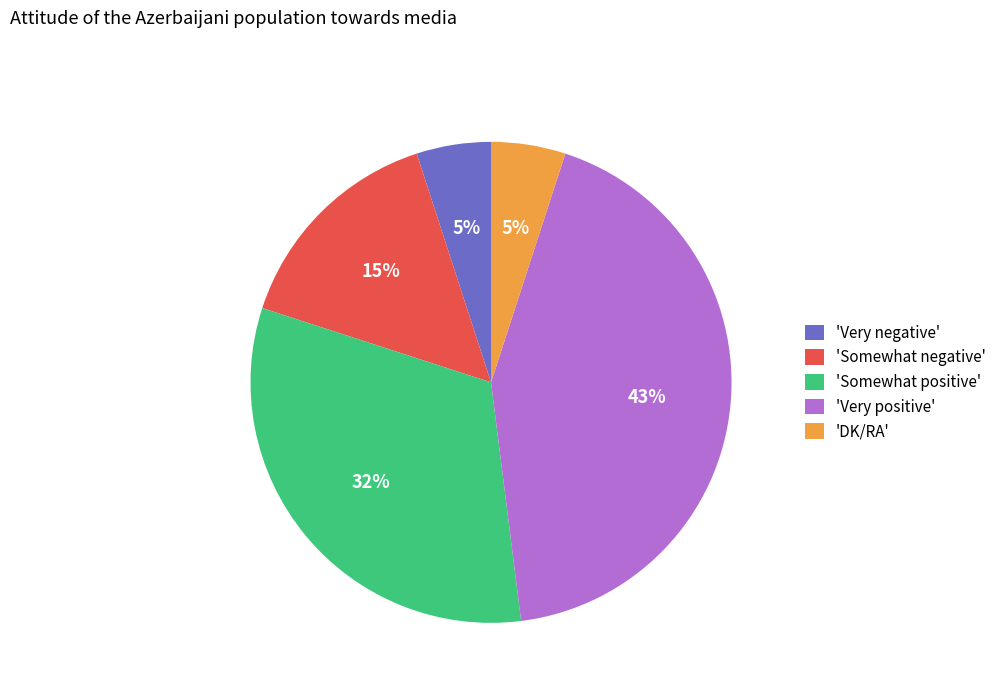

Approximately how many times larger is the value at 'Somewhat positive' compared to 'DK/RA'?

6.4